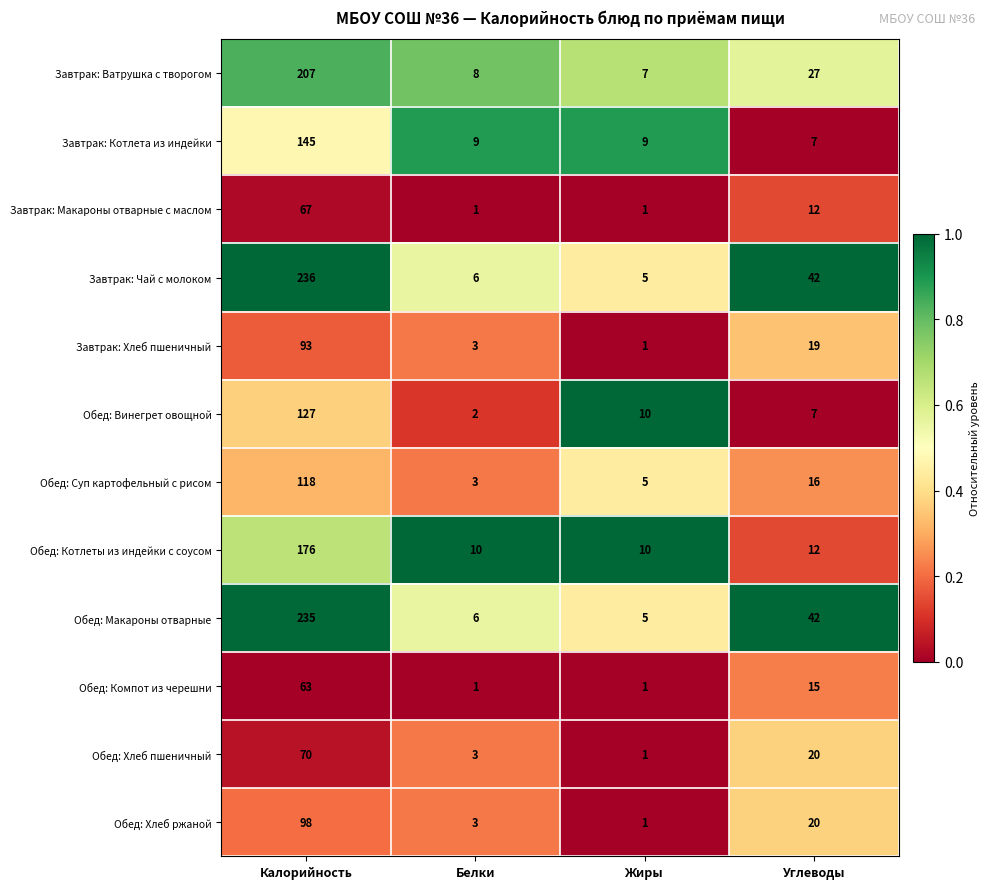

Is it true that Обед: Макароны отварные equals 61 at Углеводы?

False